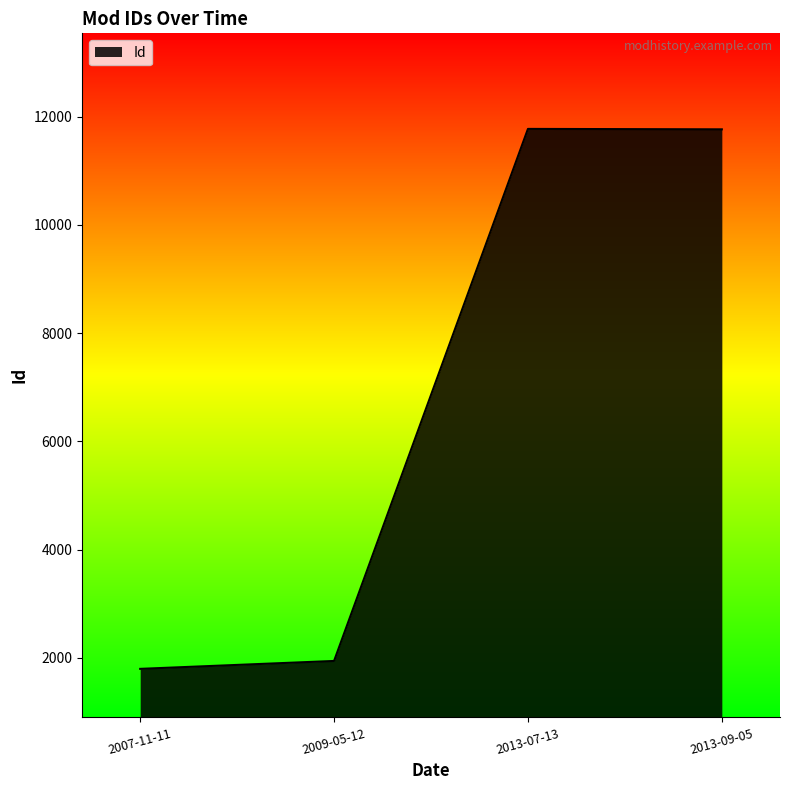

At which label is the value closest to 6783?

2009-05-12